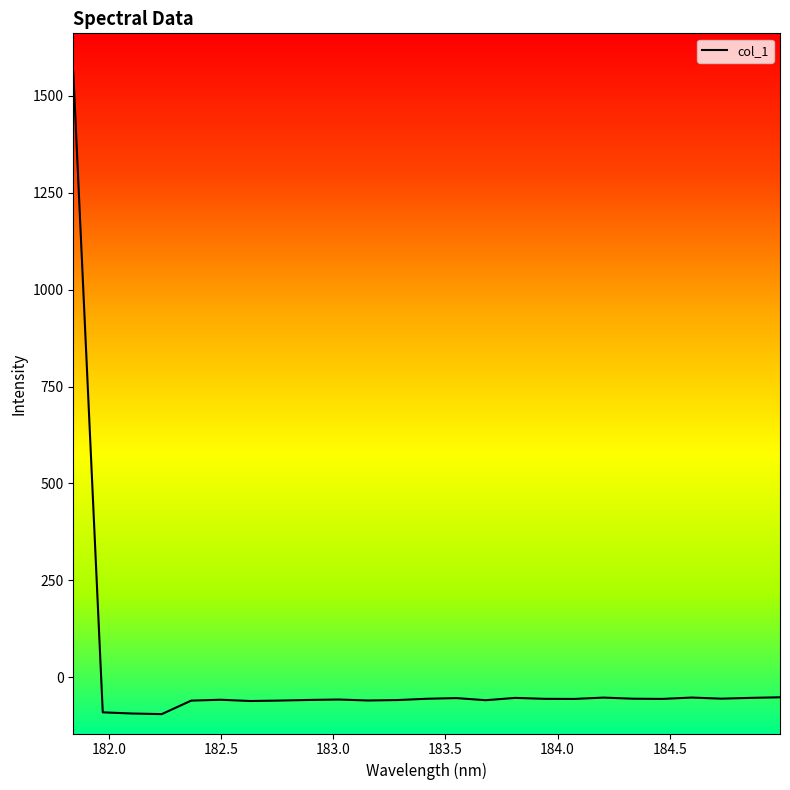

What is the greatest value displayed?

1561.6